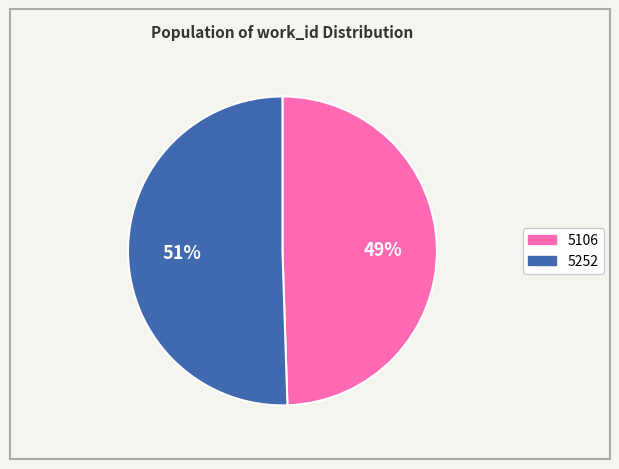

Which category has the smallest portion of the pie?

5106